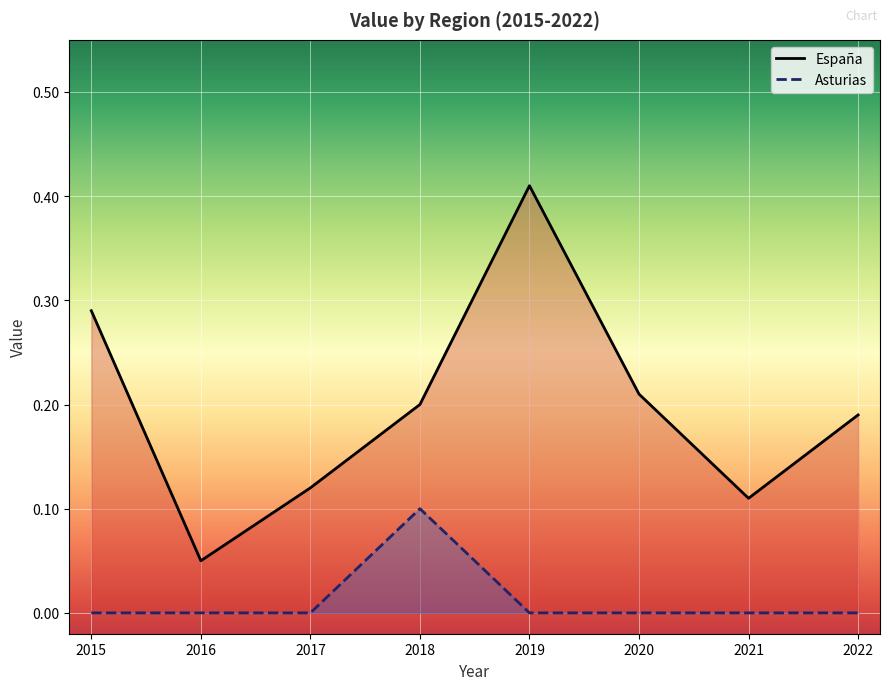

Is the value of España at 2015 greater than the value of Asturias at 2015?

Yes